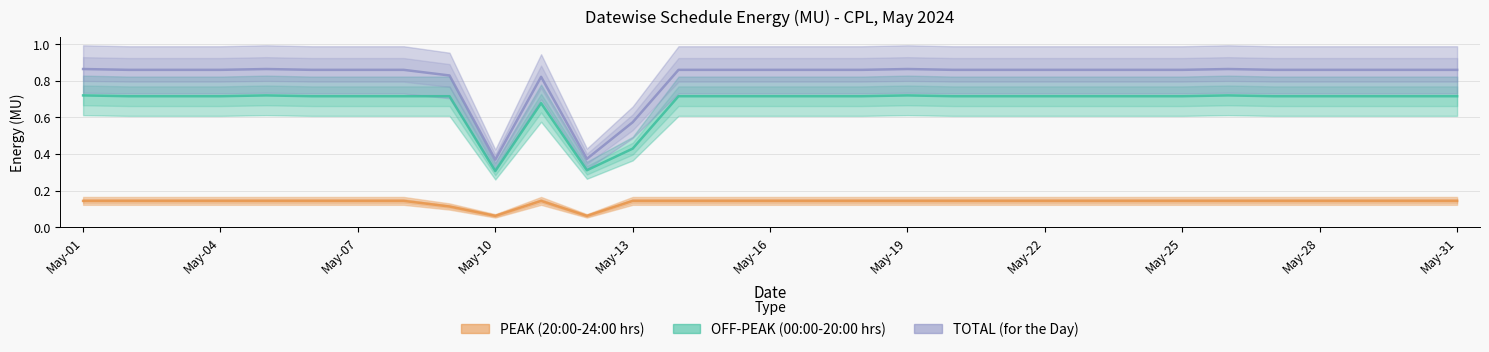

Reading right to left, list all the values displayed in this chart.

PEAK (20:00-24:00 hrs): 0.1	0.1	0.1	0.1	0.1	0.1	0.1	0.1	0.1	0.1	0.1	0.1	0.1	0.1	0.1	0.1	0.1	0.1	0.1	0.1	0.1	0.1	0.1	0.1	0.1	0.1	0.1	0.1	0.1	0.1	0.1
OFF-PEAK (00:00-20:00 hrs): 0.7	0.7	0.7	0.7	0.7	0.7	0.7	0.7	0.7	0.7	0.7	0.7	0.7	0.7	0.7	0.7	0.7	0.7	0.4	0.3	0.7	0.3	0.7	0.7	0.7	0.7	0.7	0.7	0.7	0.7	0.7
TOTAL (for the Day): 0.9	0.9	0.9	0.9	0.9	0.9	0.9	0.9	0.9	0.9	0.9	0.9	0.9	0.9	0.9	0.9	0.9	0.9	0.6	0.4	0.8	0.4	0.8	0.9	0.9	0.9	0.9	0.9	0.9	0.9	0.9